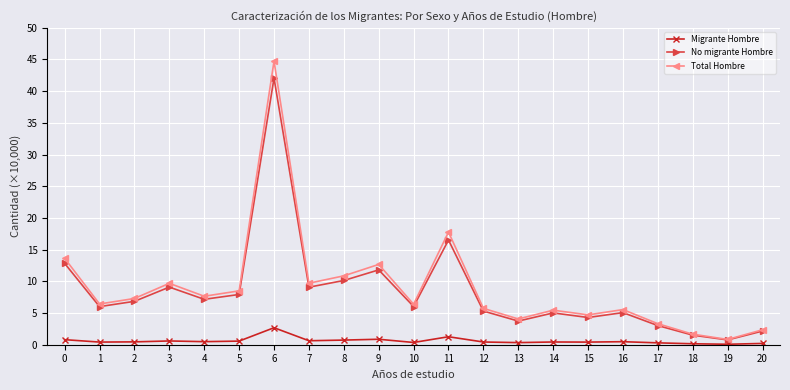

What is the difference between the Migrante Hombre values at 1 and 16?

0.1